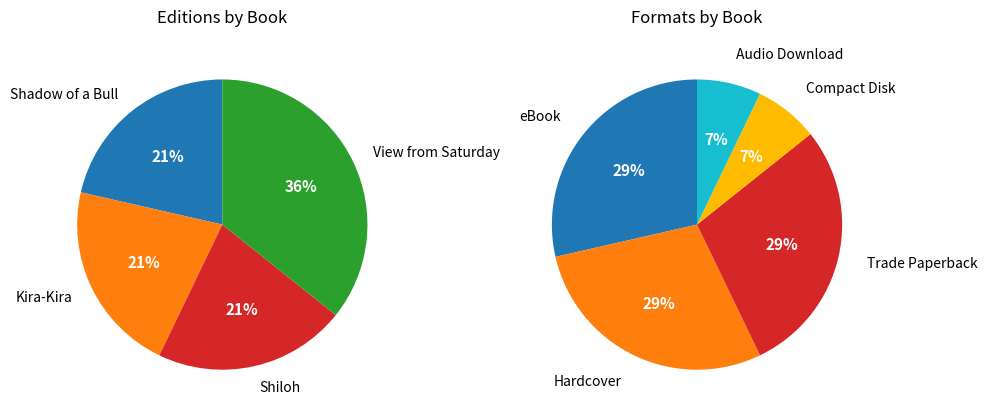

To the nearest percent, what is the difference between the View from Saturday and Kira-Kira slice percentages?

14%